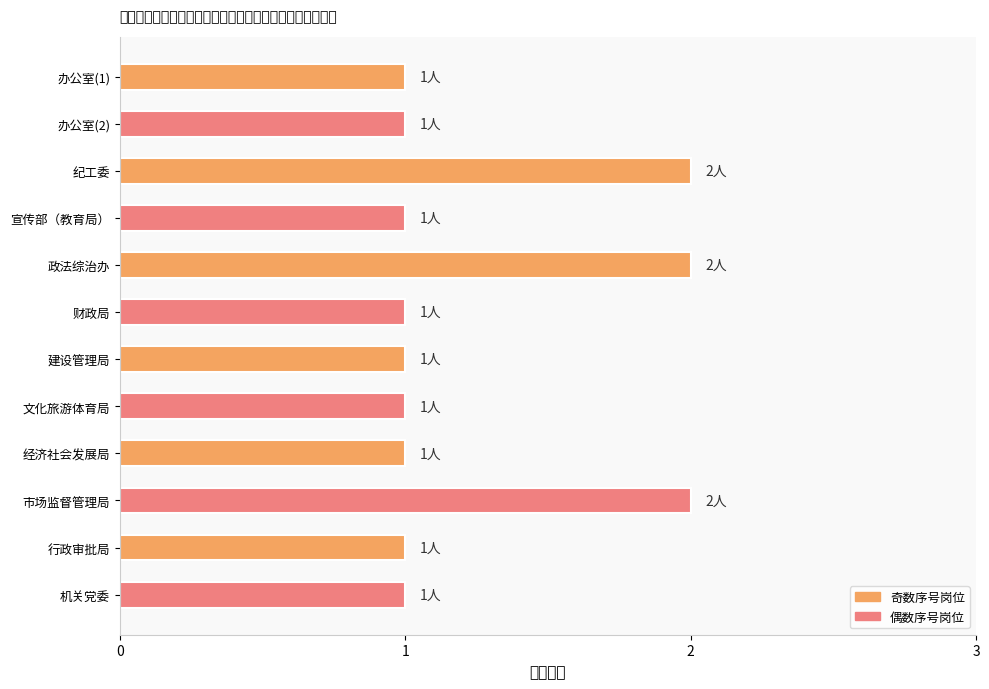

What is the minimum value shown in the chart?

1